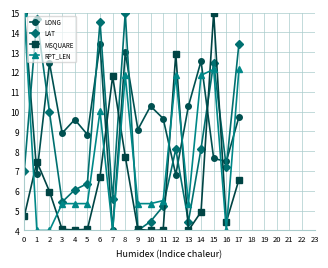

How many data points does each series have?

18